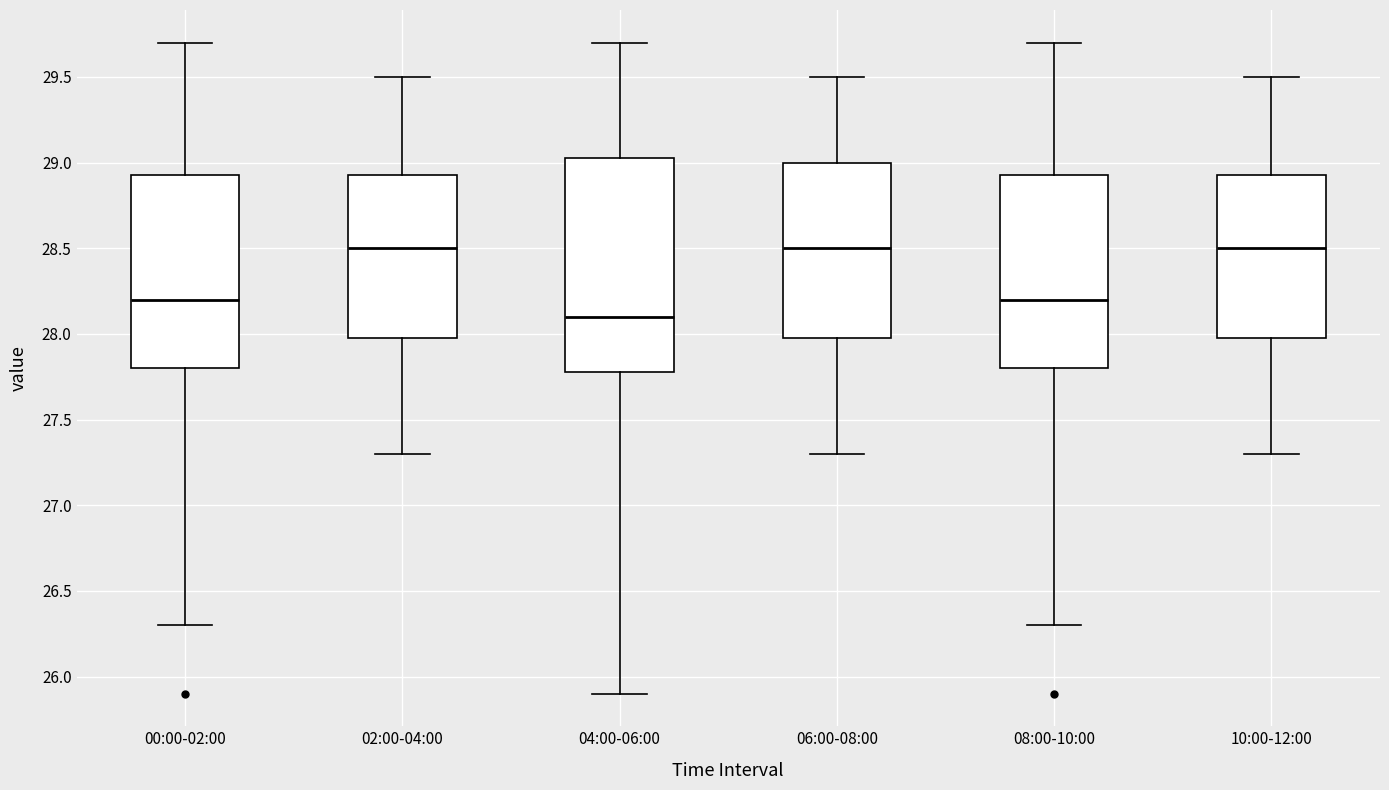

Reading left to right, read every box against the y-axis: the position of its median line, the range the box covers, and the ends of its whiskers. The values are not printed on the chart, so give them approximately, as read against the axis.

00:00-02:00: median 28.20, box 27.80 to 28.95, whiskers 26.30 to 29.70
02:00-04:00: median 28.50, box 28.00 to 28.95, whiskers 27.30 to 29.50
04:00-06:00: median 28.10, box 27.80 to 29.05, whiskers 25.90 to 29.70
06:00-08:00: median 28.50, box 28.00 to 29.00, whiskers 27.30 to 29.50
08:00-10:00: median 28.20, box 27.80 to 28.95, whiskers 26.30 to 29.70
10:00-12:00: median 28.50, box 28.00 to 28.95, whiskers 27.30 to 29.50